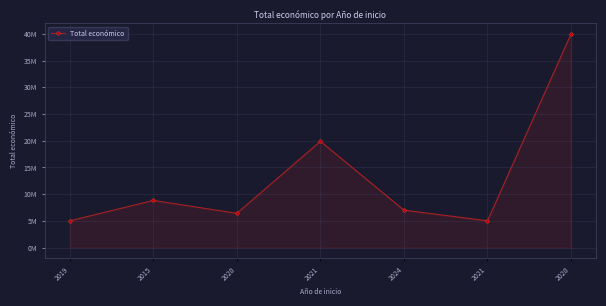

Reading right to left, list all the values displayed in this chart.

40000000	4999563	6996507	19896326	6402164	8817637	4999365